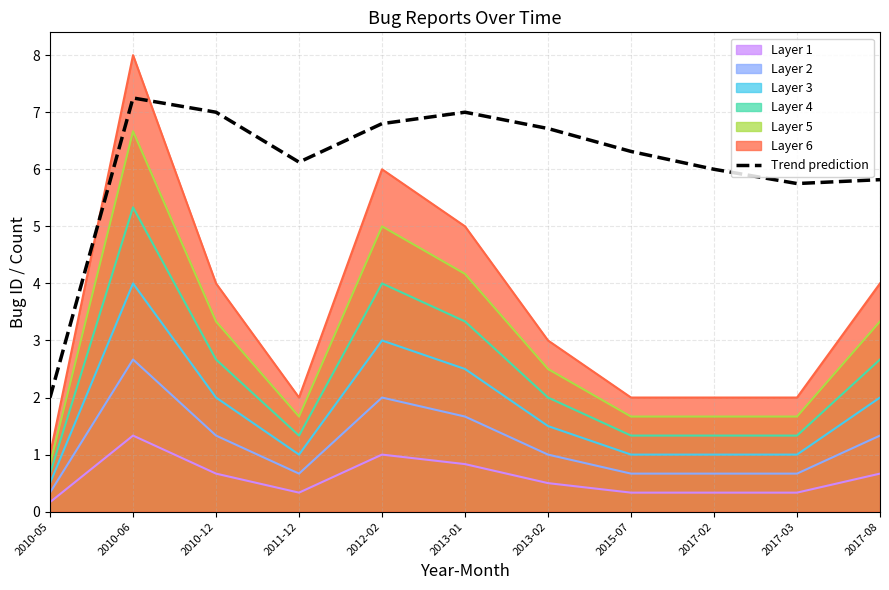

What is the difference between the maximum and minimum values?

5.2